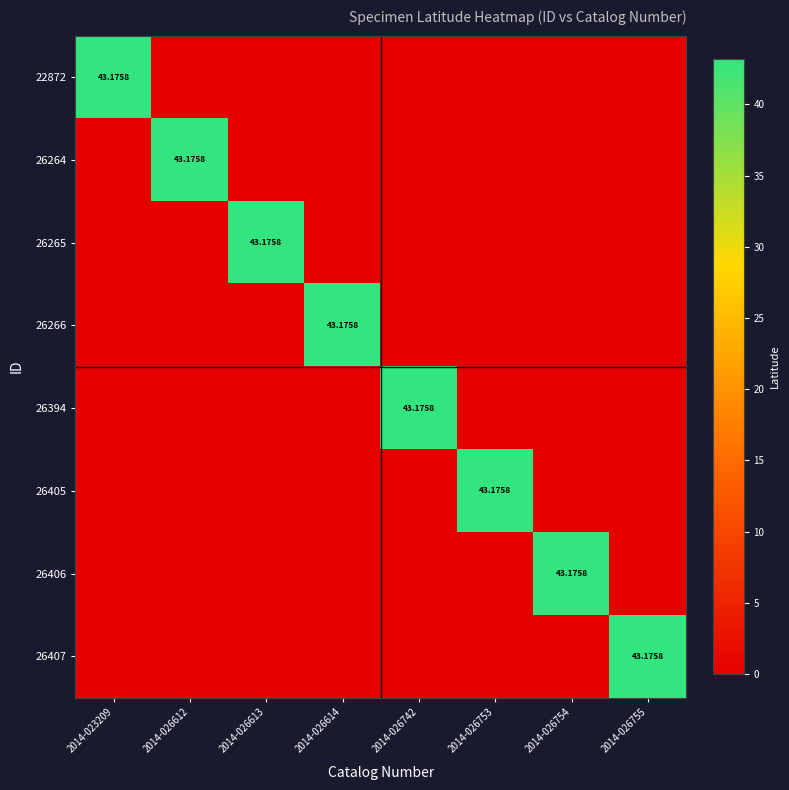

At which label is 26407 closest to 21?

2014-023209